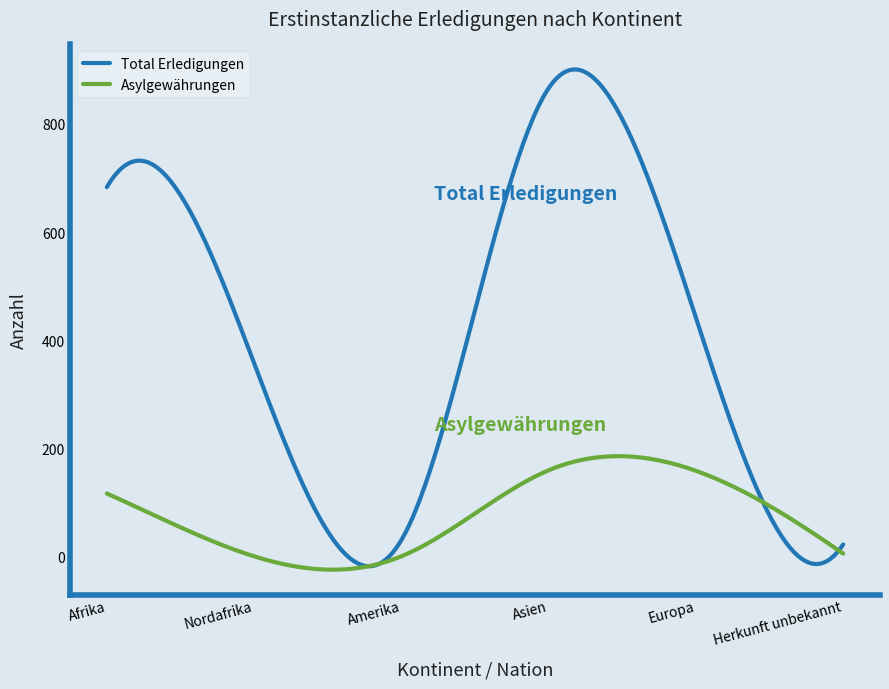

List the series in order of their peak value, lowest first.

Asylgewährungen, Total Erledigungen